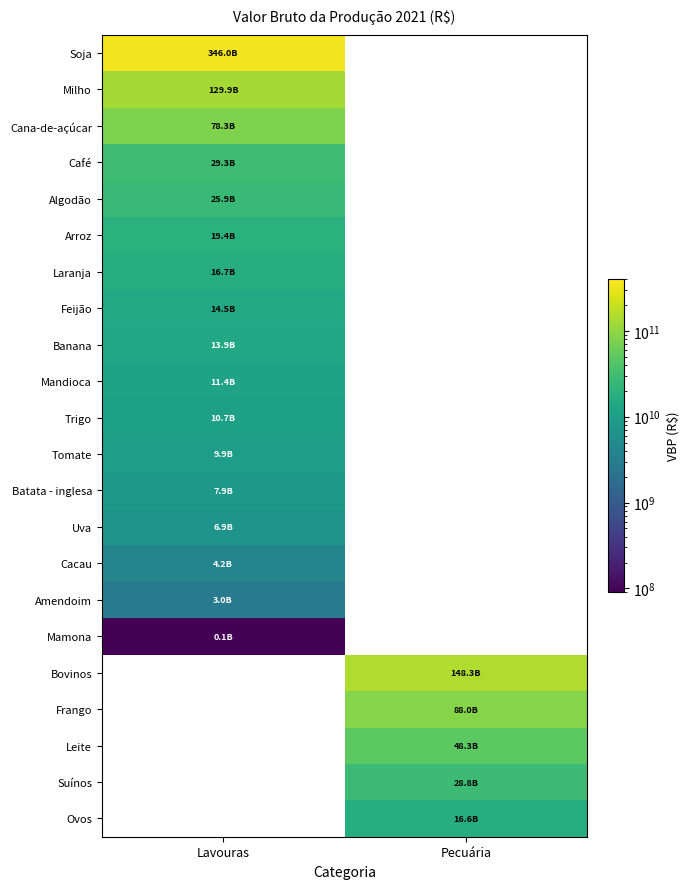

What is the smallest value displayed?

95914988.1